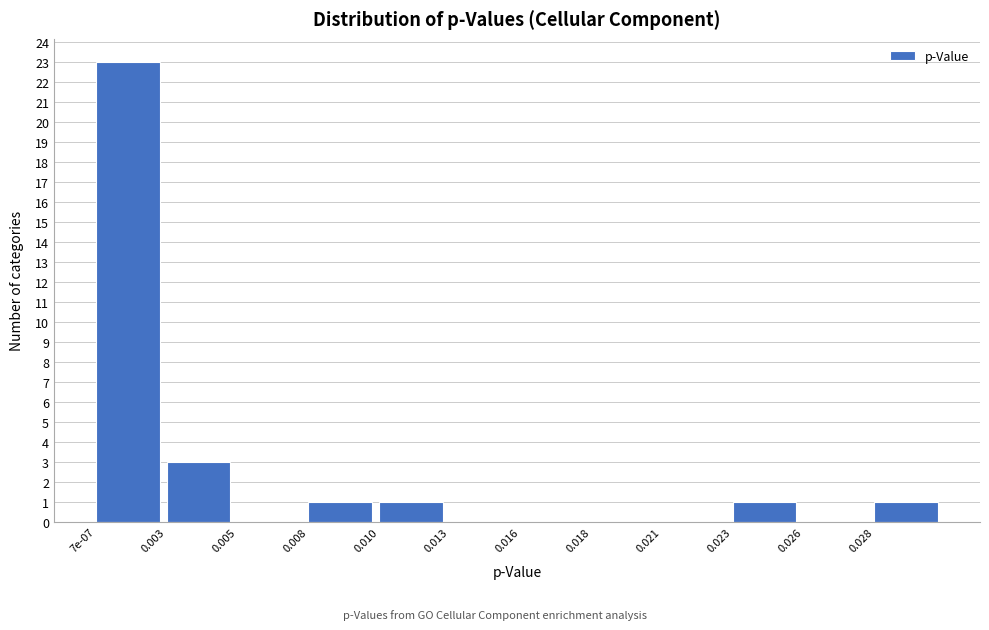

Reading left to right, extract all data points from this chart.

7e-07=23	0.003=3	0.005=0	0.008=1	0.010=1	0.013=0	0.016=0	0.018=0	0.021=0	0.023=1	0.026=0	0.028=1